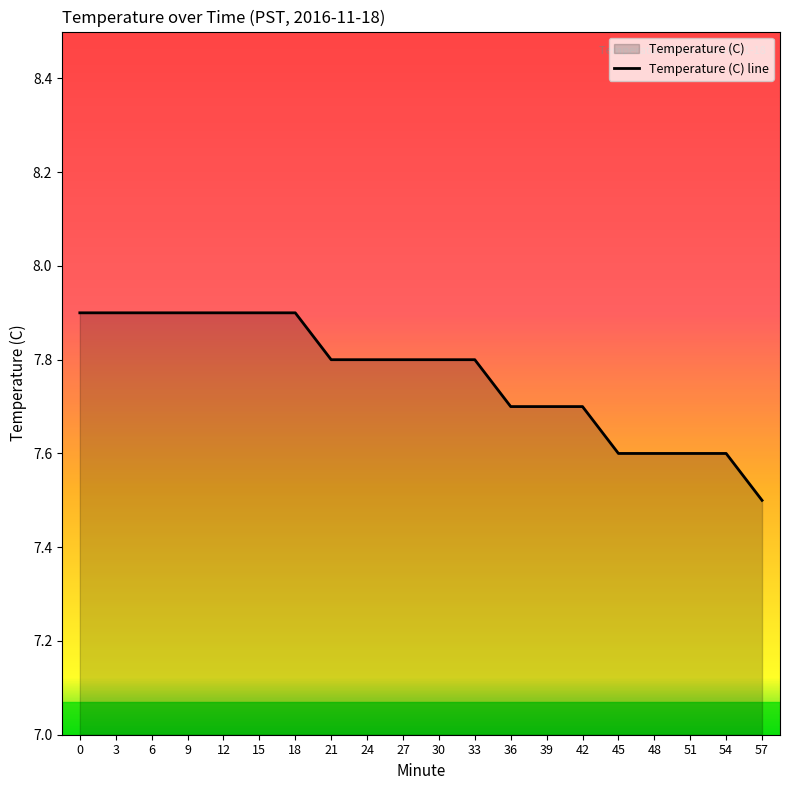

Reading left to right, what are all the values shown in this chart?

0=7.9	3=7.9	6=7.9	9=7.9	12=7.9	15=7.9	18=7.9	21=7.8	24=7.8	27=7.8	30=7.8	33=7.8	36=7.7	39=7.7	42=7.7	45=7.6	48=7.6	51=7.6	54=7.6	57=7.5